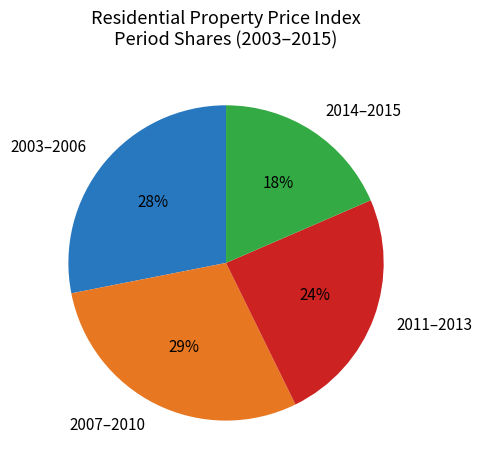

To the nearest percent, what is the difference between the 2007–2010 and 2014–2015 slice percentages?

11%